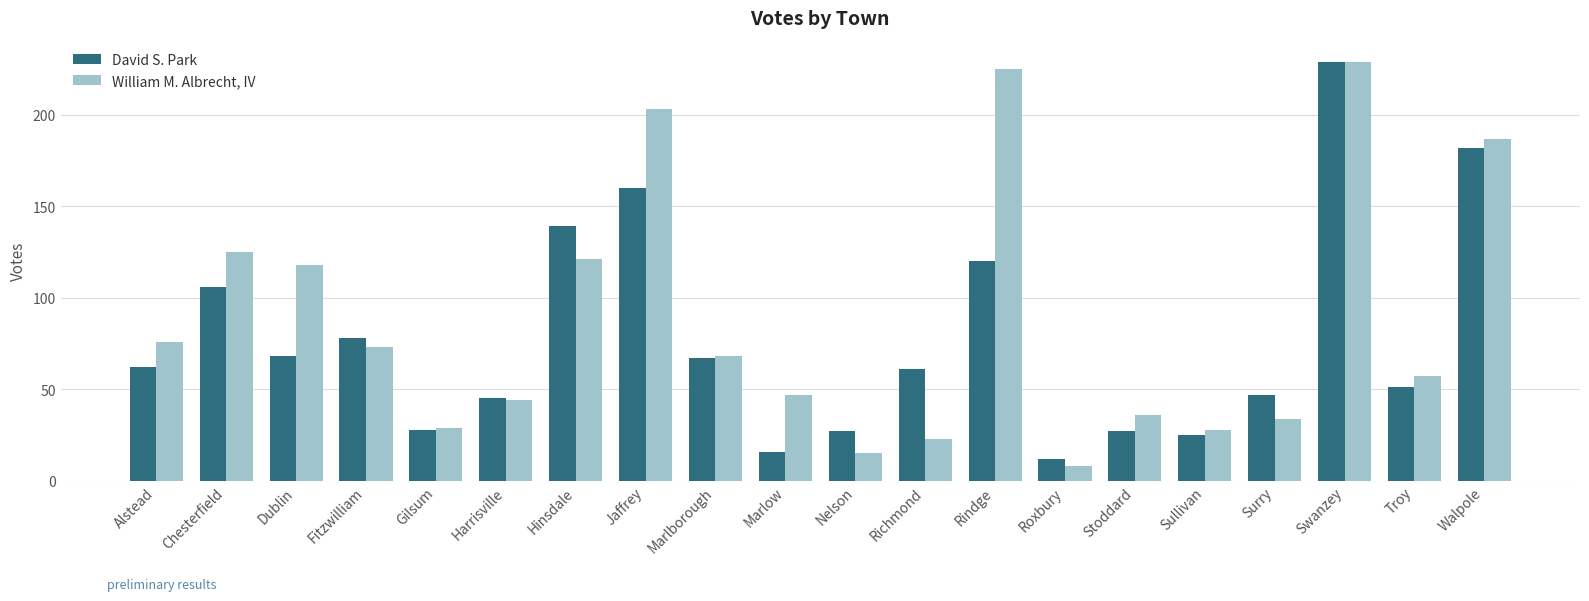

At which category is the sum across all series the highest?

Swanzey